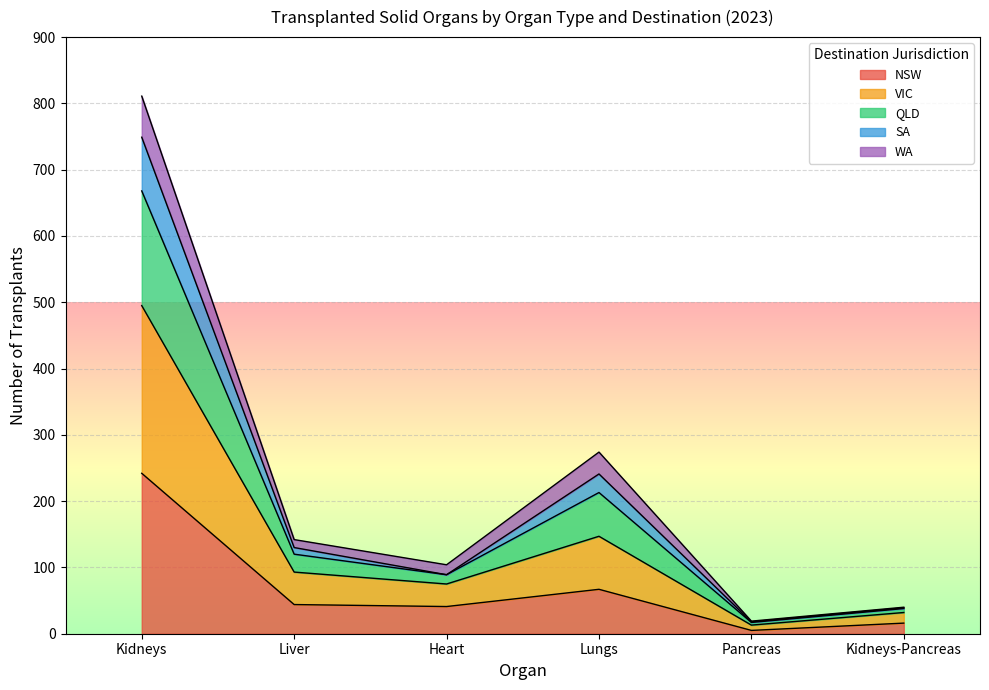

True or false: VIC has a value of 215 at Liver.

False